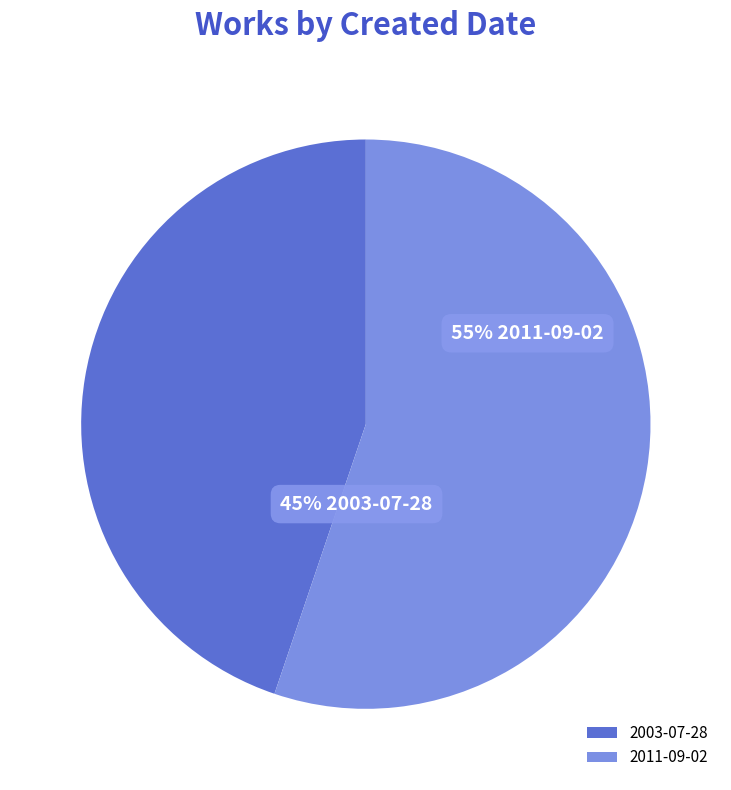

Is it true that 2003-07-28 is 45% of the pie?

True